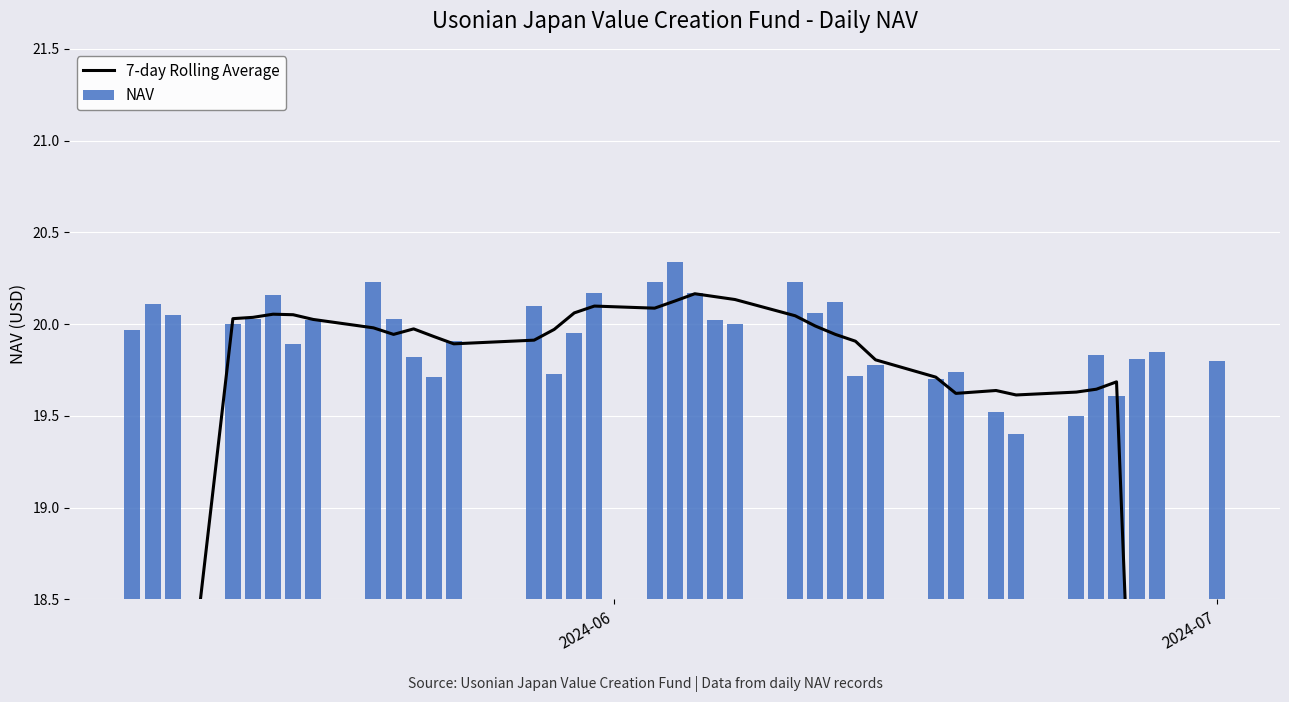

What is the lowest value of the NAV series?

19.4